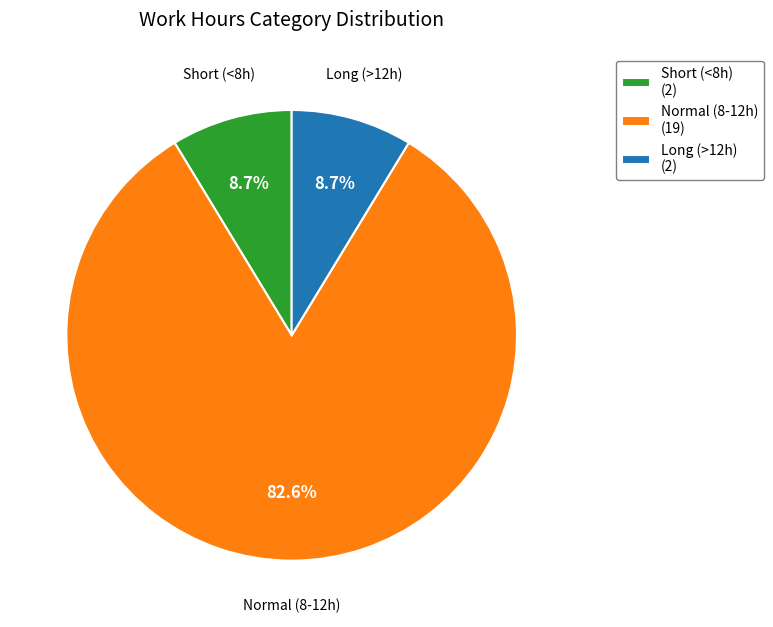

Which slice is the largest?

Normal (8-12h) (19)